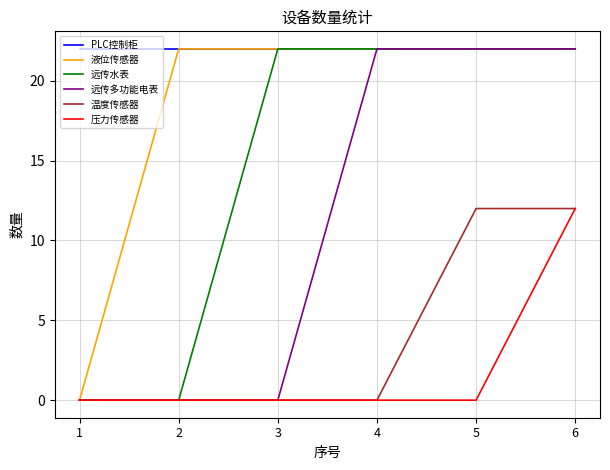

Read the 远传多功能电表 value at 4.

22